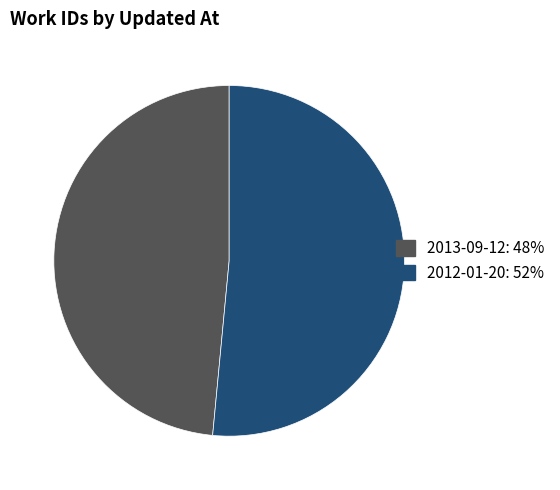

How many segments does this pie chart have?

2